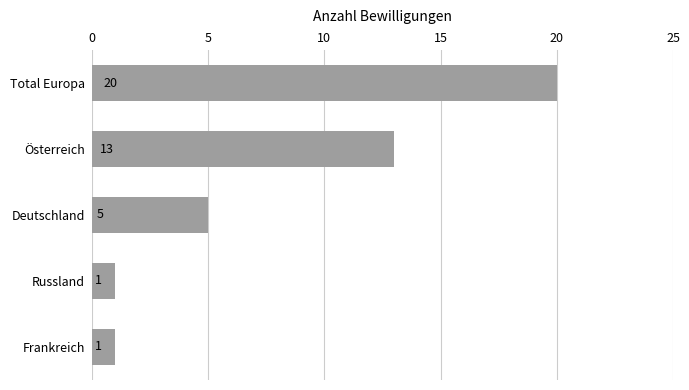

Reading bottom to top, what are all the values shown in this chart?

1	1	5	13	20